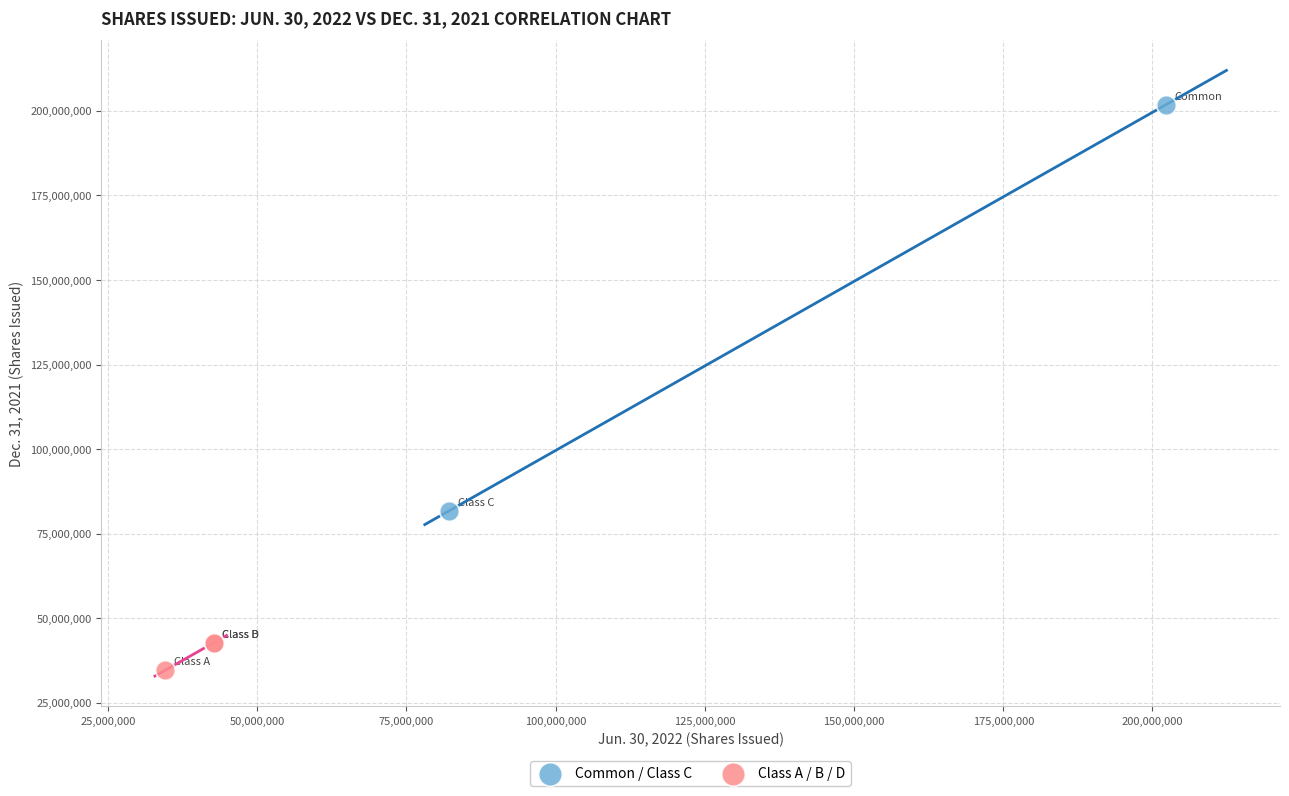

Which series reaches the maximum Y coordinate?

Common / Class C